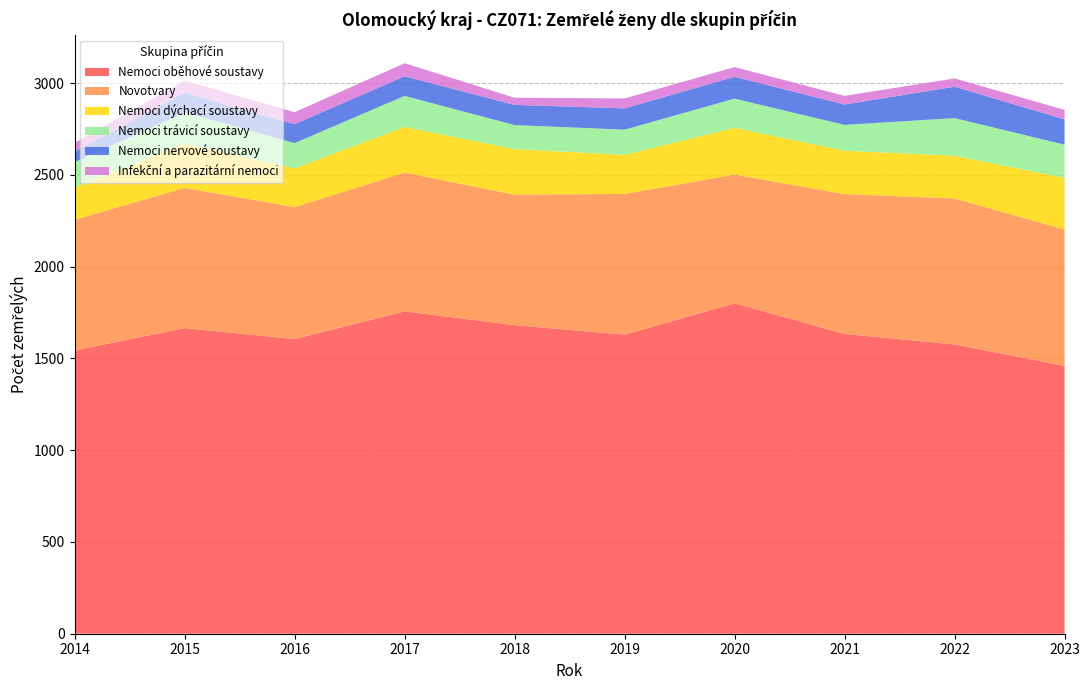

Reading left to right, list all the values displayed in this chart.

Nemoci oběhové soustavy: 2014=1543	2015=1665	2016=1605	2017=1756	2018=1681	2019=1629	2020=1800	2021=1633	2022=1576	2023=1459
Novotvary: 2014=712	2015=764	2016=719	2017=756	2018=711	2019=767	2020=701	2021=762	2022=795	2023=743
Nemoci dýchací soustavy: 2014=177	2015=240	2016=211	2017=249	2018=248	2019=213	2020=255	2021=236	2022=233	2023=282
Nemoci trávicí soustavy: 2014=137	2015=171	2016=138	2017=169	2018=131	2019=137	2020=159	2021=141	2022=205	2023=180
Nemoci nervové soustavy: 2014=58	2015=107	2016=103	2017=107	2018=110	2019=116	2020=119	2021=111	2022=171	2023=138
Infekční a parazitární nemoci: 2014=47	2015=66	2016=65	2017=71	2018=39	2019=54	2020=53	2021=47	2022=45	2023=52